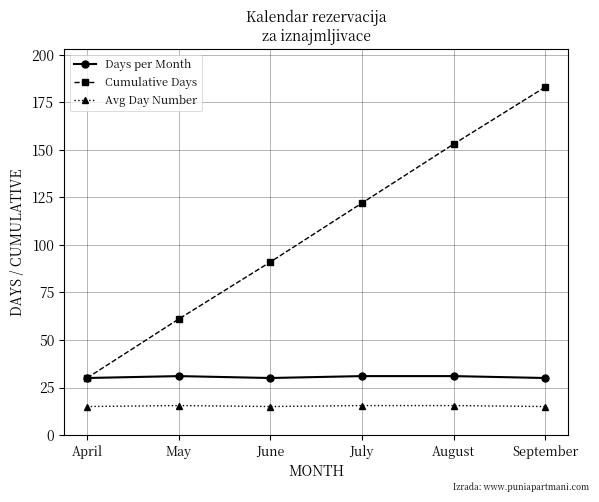

At which category is the sum across all series the highest?

September